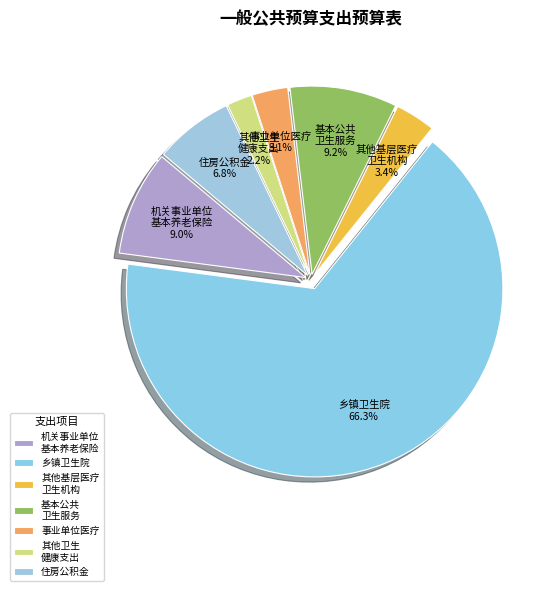

Which category has the biggest portion of the pie?

乡镇卫生院